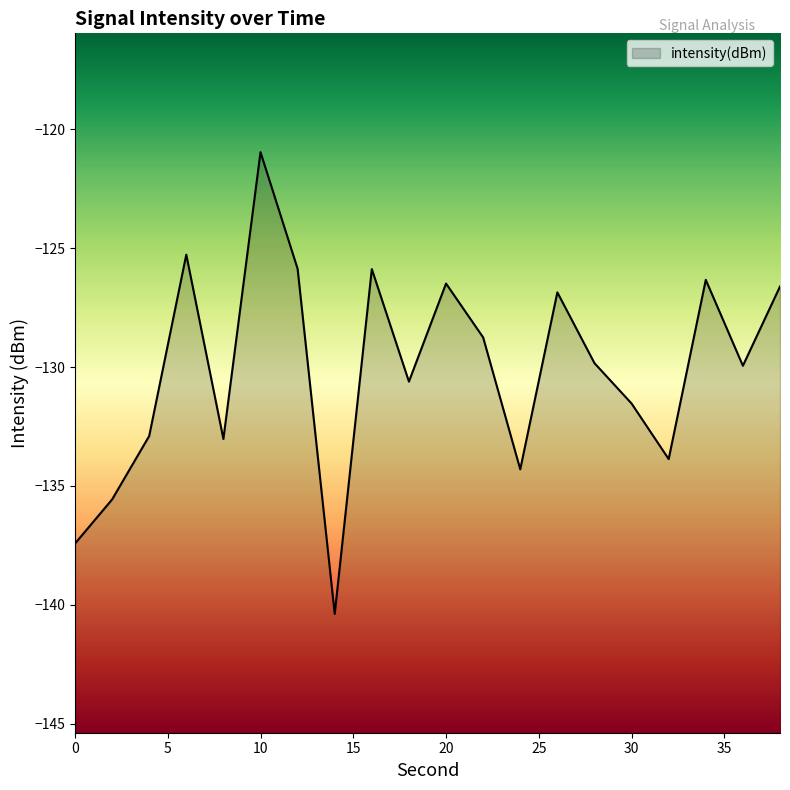

Which has a higher value, 22 or 10?

10